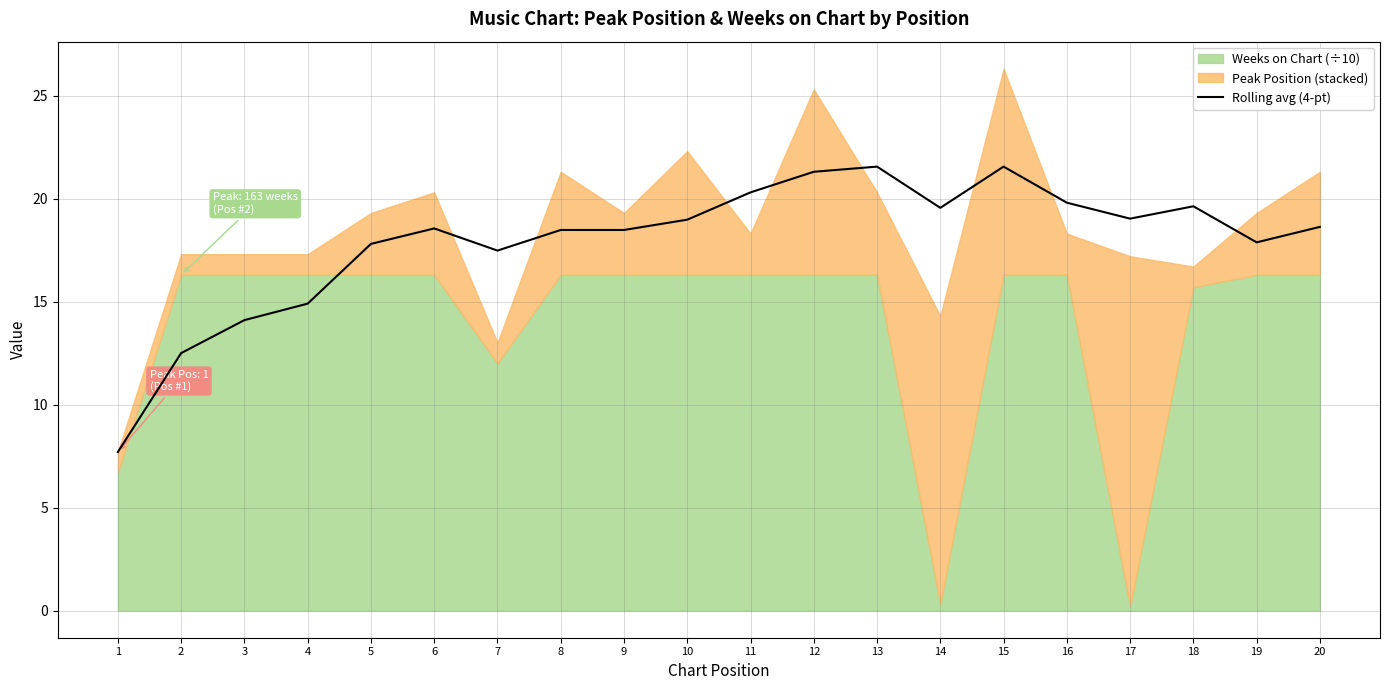

How many data points are less than 18?

7